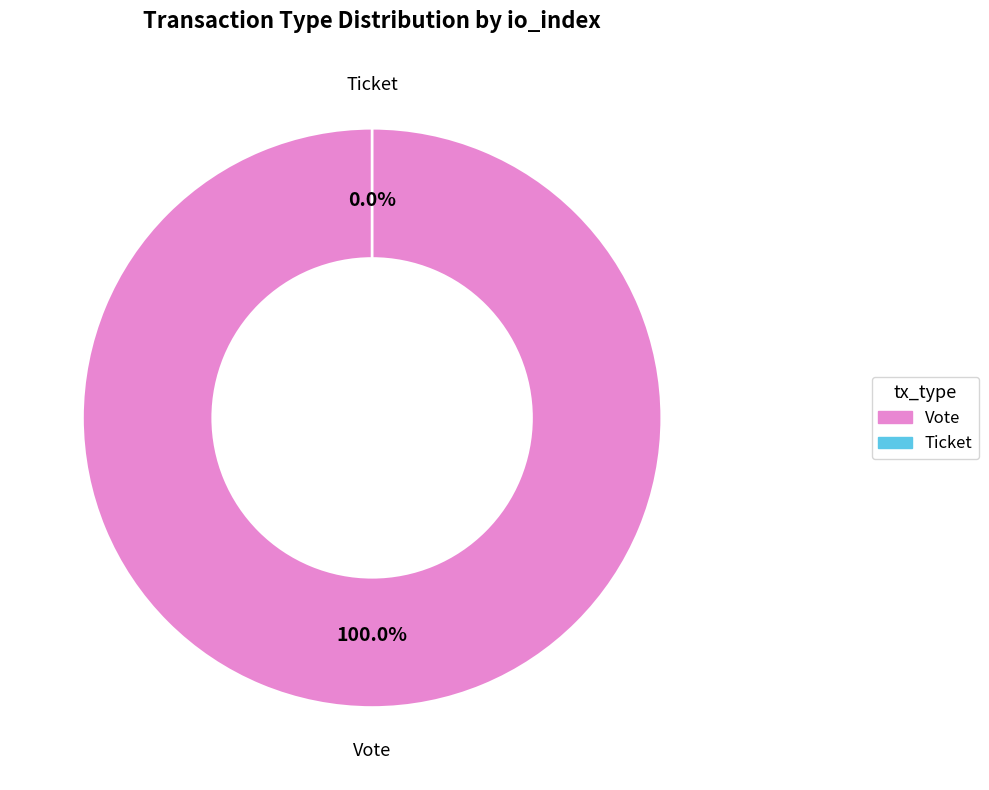

Does any single category account for the majority?

Yes